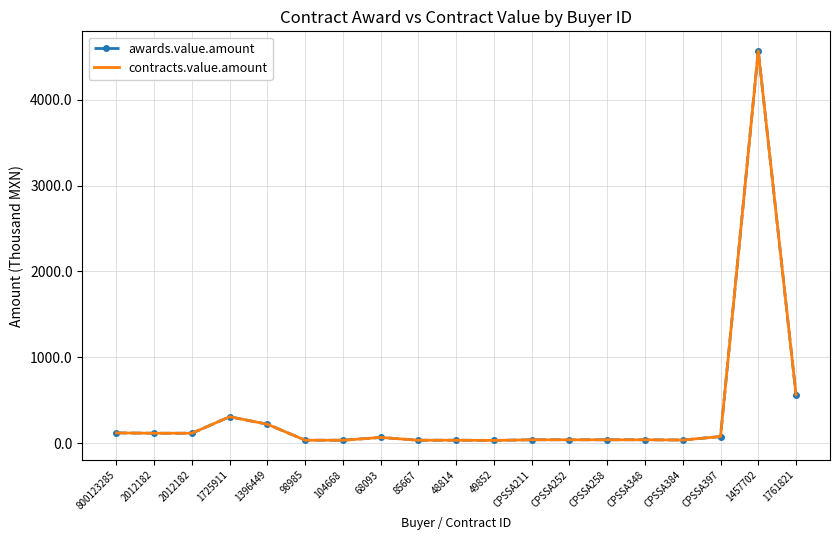

Does the chart have visible grid lines?

Yes